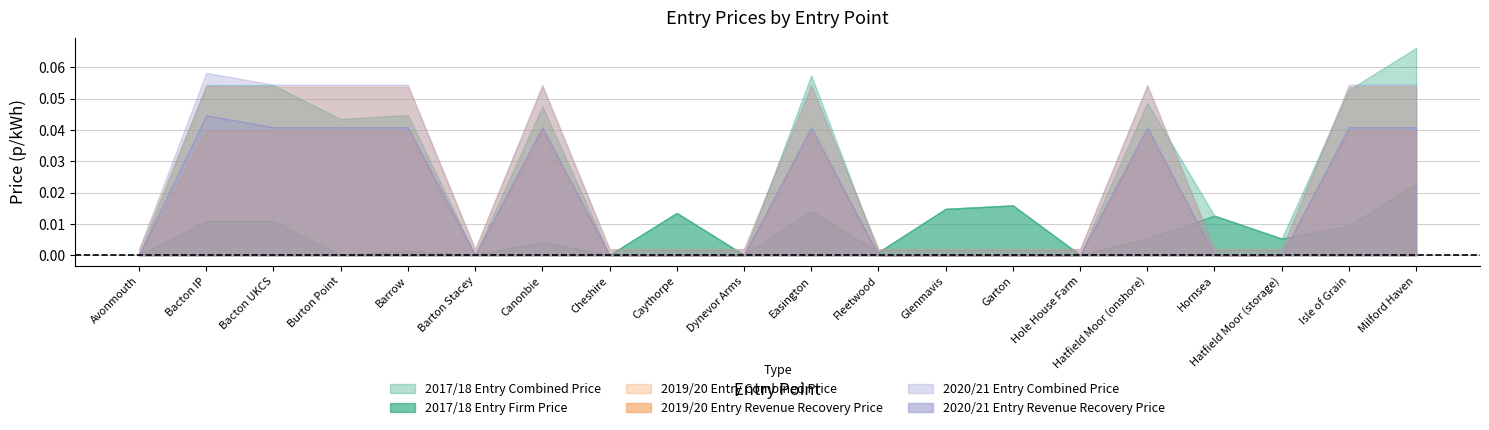

True or false: 2017/18 Entry Firm Price has a value of 0.0 at Isle of Grain.

True